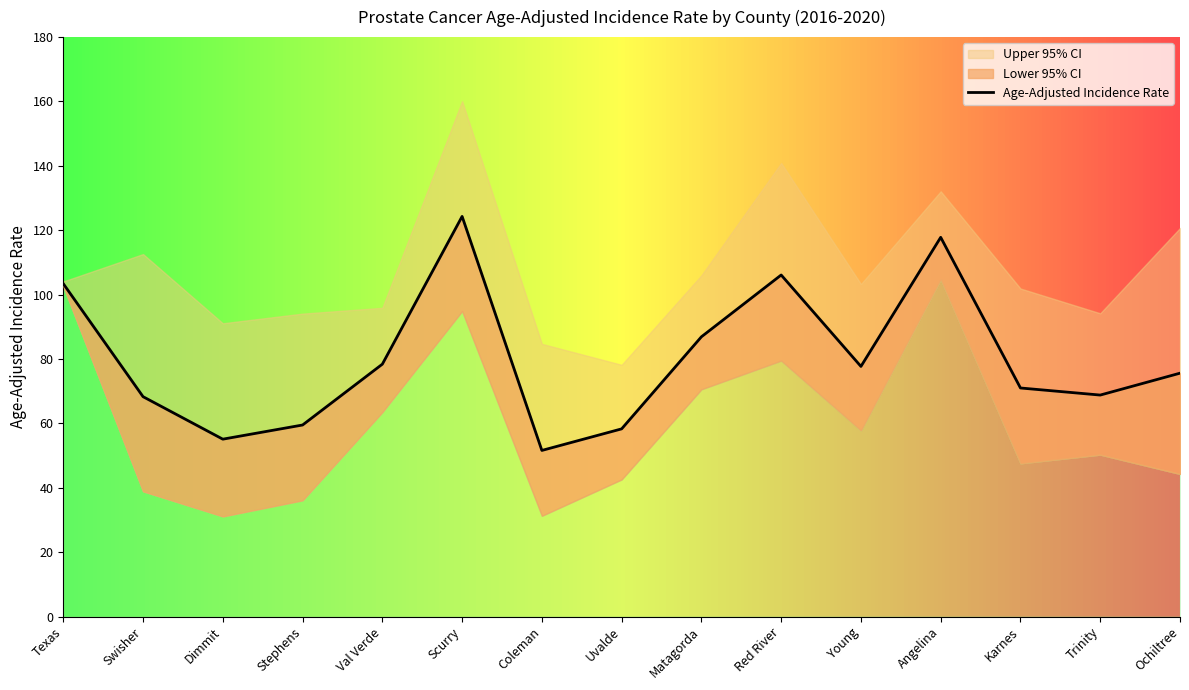

What is the label of the 4th point from the left?

Stephens